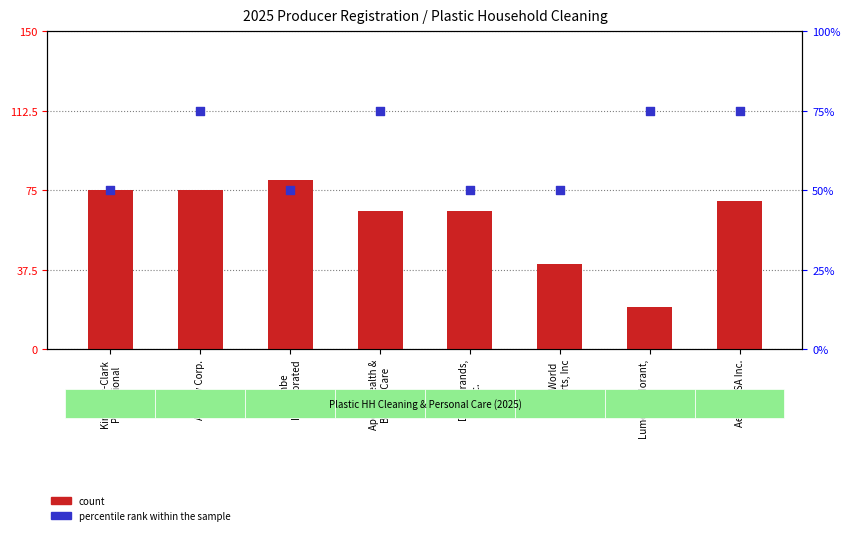

At how many categories does at least one series exceed 77?

1